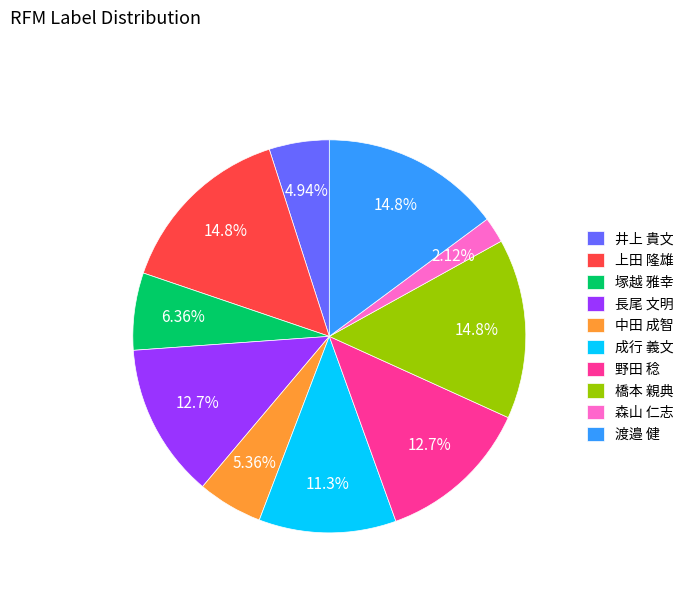

Is 渡邉 健 the majority of the pie?

No